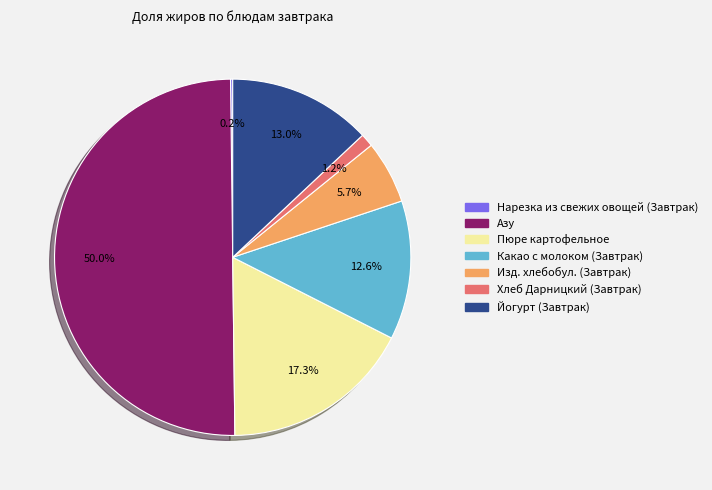

Does Какао с молоком (Завтрак) represent more than half of the total?

No